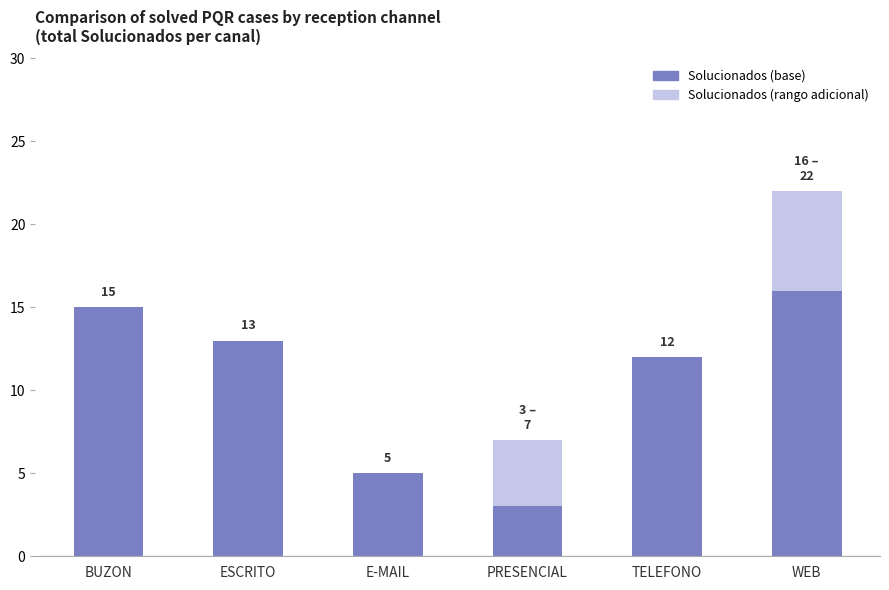

The Solucionados (base) series shows 3 at ESCRITO. True or false?

False